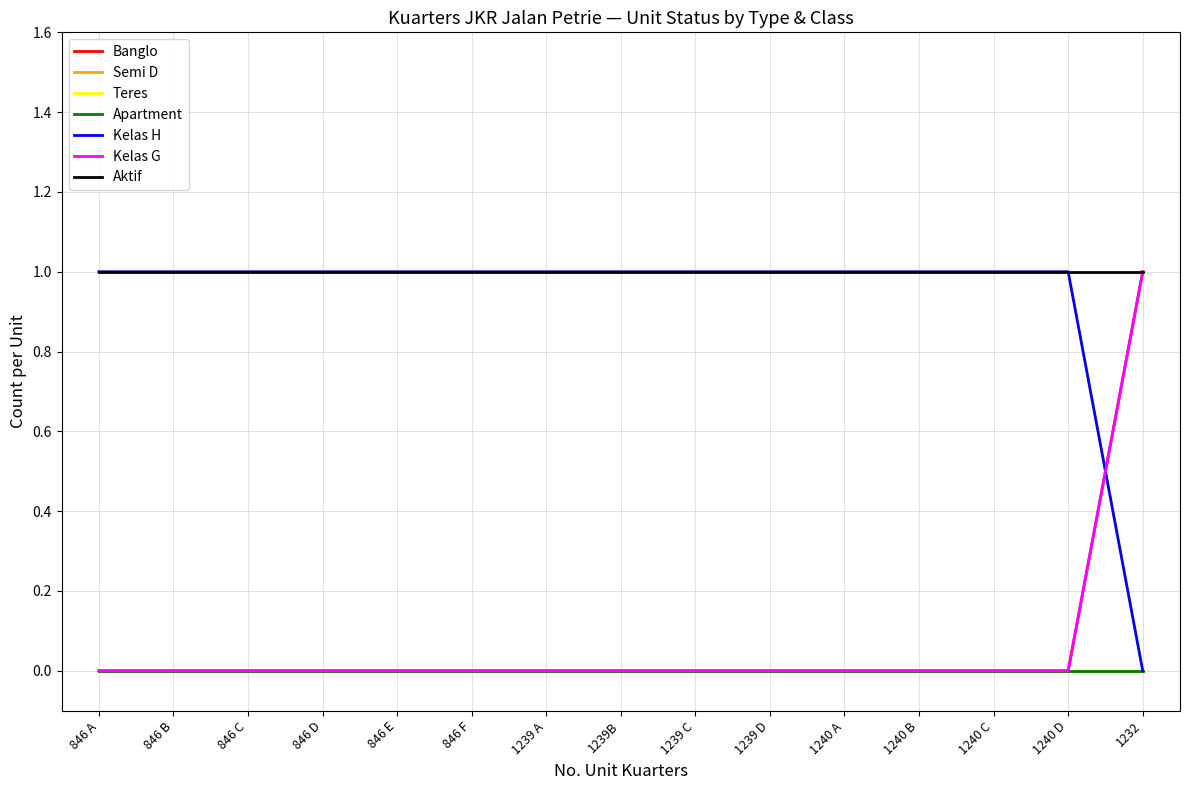

What position from the left is 846 F?

6